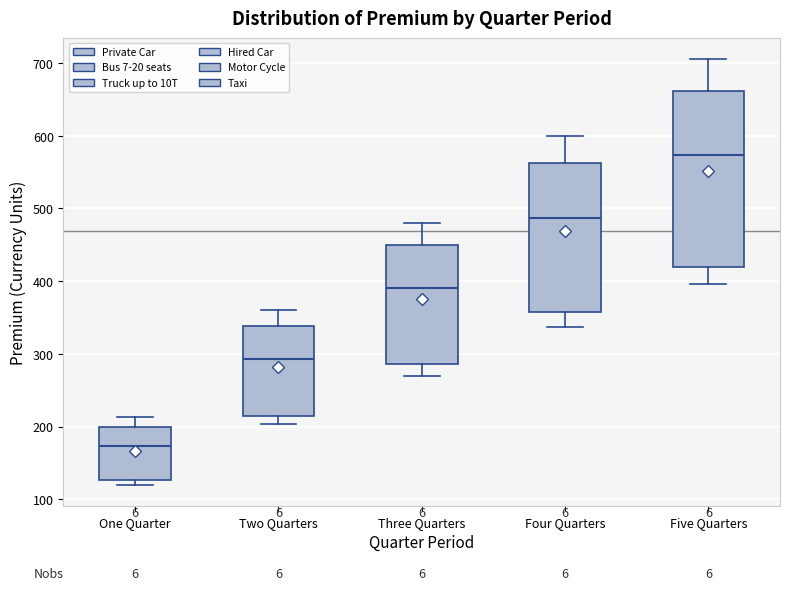

Reading left to right, read every box against the y-axis: the position of its median line, the range the box covers, and the ends of its whiskers. The values are not printed on the chart, so give them approximately, as read against the axis.

One Quarter: median 170, box 130 to 200, whiskers 120 to 210
Two Quarters: median 290, box 210 to 340, whiskers 200 to 360
Three Quarters: median 390, box 290 to 450, whiskers 270 to 480
Four Quarters: median 490, box 360 to 560, whiskers 340 to 600
Five Quarters: median 570, box 420 to 660, whiskers 400 to 710